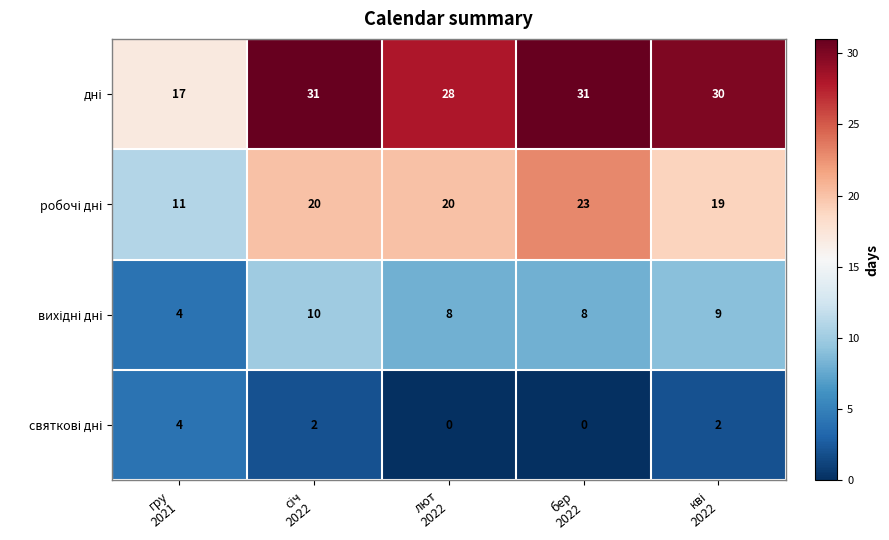

At how many categories does at least one series exceed 0?

5